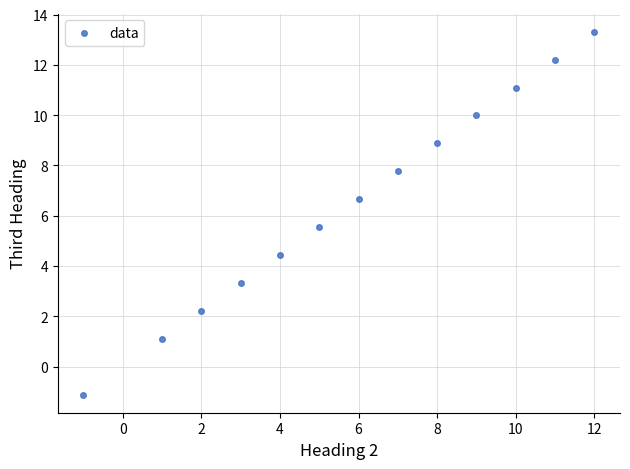

What is the range of X values (max minus min)?

13.0